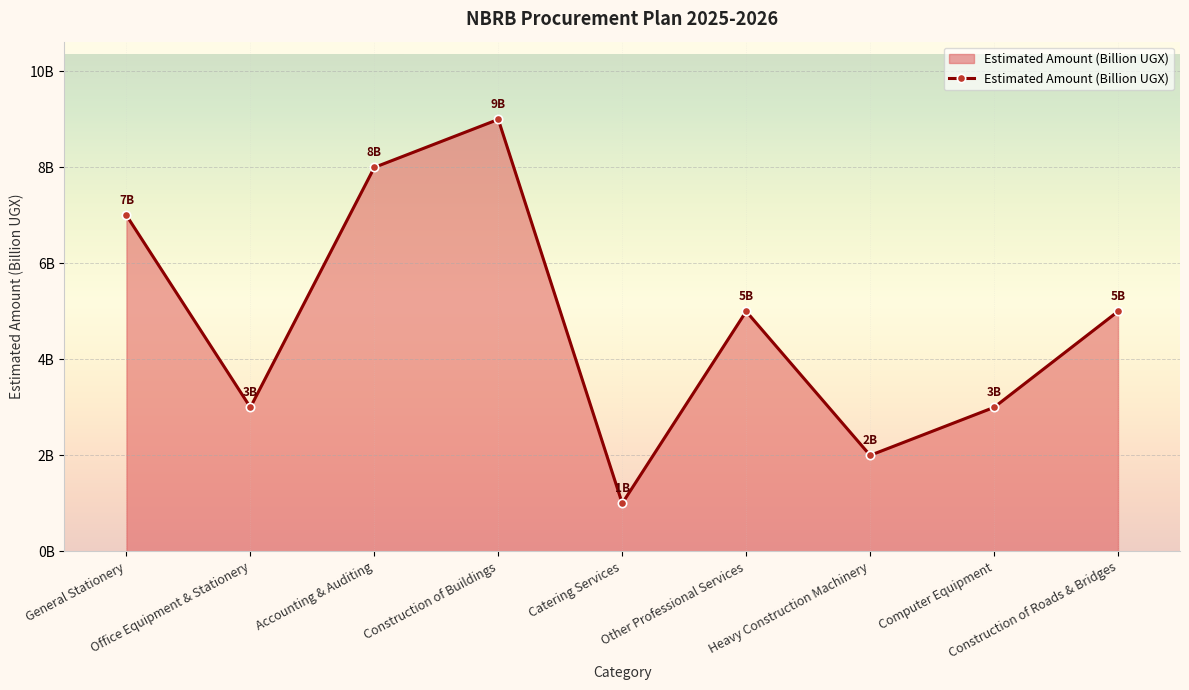

Reading left to right, what are all the values shown in this chart?

General Stationery=7	Office Equipment & Stationery=3	Accounting & Auditing=8	Construction of Buildings=9	Catering Services=1	Other Professional Services=5	Heavy Construction Machinery=2	Computer Equipment=3	Construction of Roads & Bridges=5